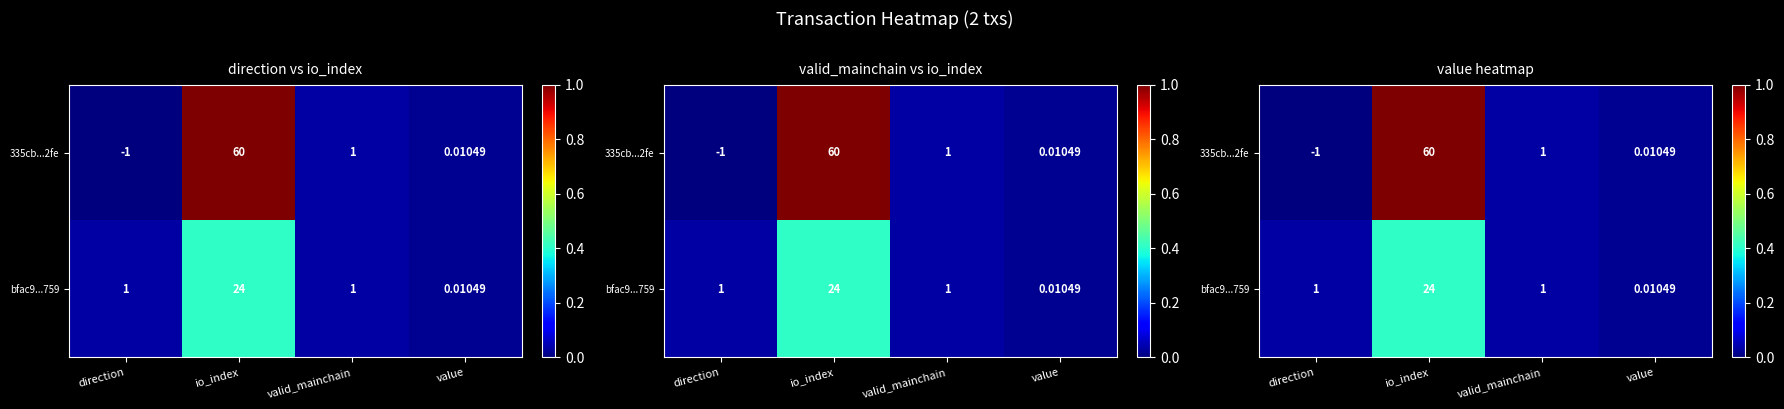

Rank the series at direction from highest to lowest value.

bfac9...759, 335cb...2fe